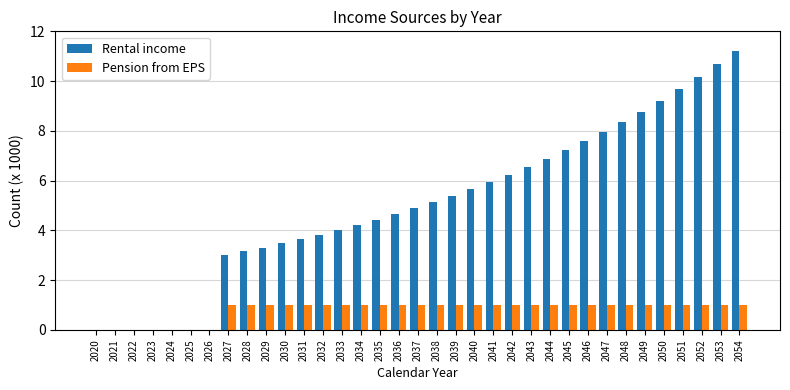

Which series has the widest spread of values?

Rental income